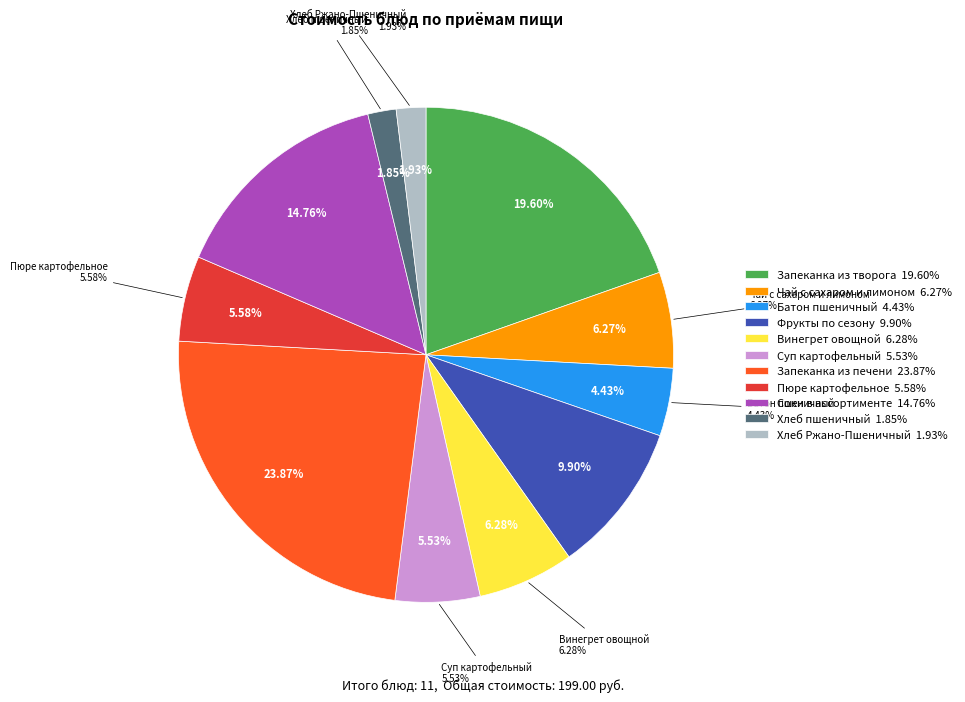

Rank the categories by value from highest to lowest.

Запеканка из печени, Запеканка из творога, Соки в ассортименте, Фрукты по сезону, Винегрет овощной, Чай с сахаром и лимоном, Пюре картофельное, Суп картофельный, Батон пшеничный, Хлеб Ржано-Пшеничный, Хлеб пшеничный